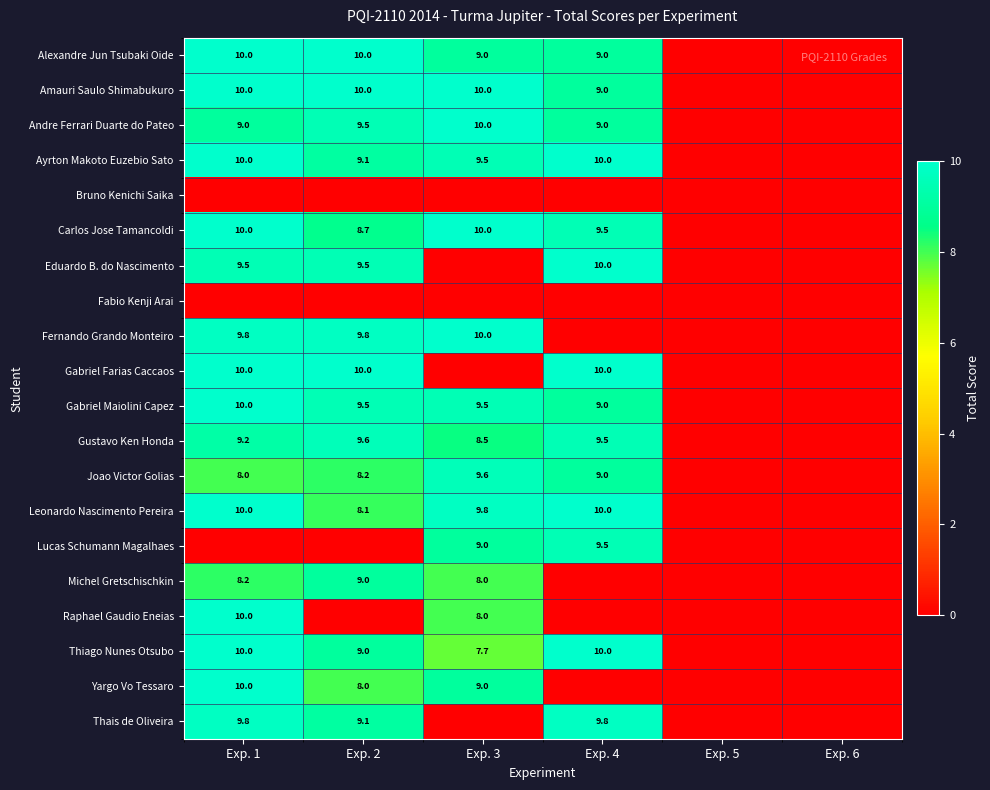

Between Exp. 3 and Exp. 1, which is larger?

Exp. 1